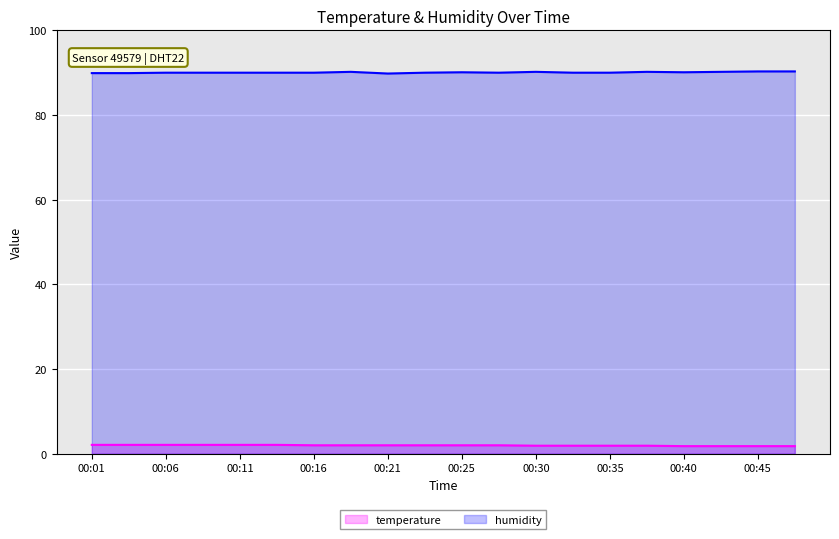

What are all the series names shown in the legend?

temperature, humidity